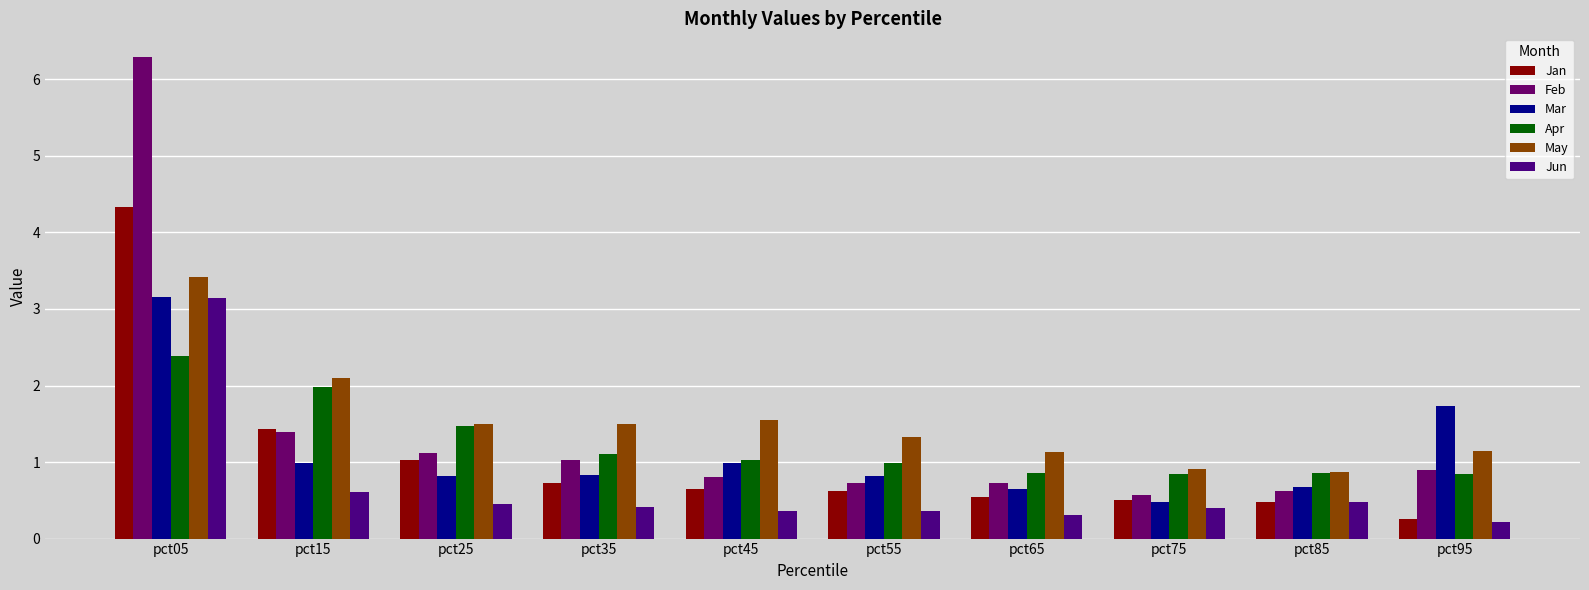

Which series has the widest spread of values?

Feb